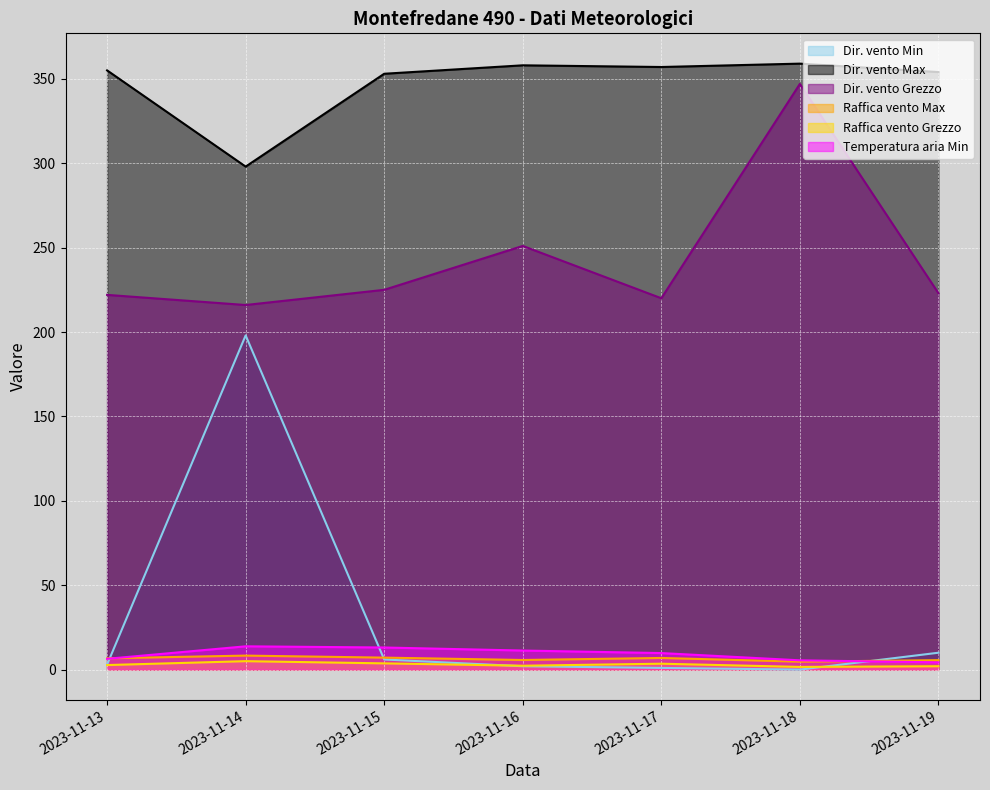

The Dir. vento Max series shows 625.5 at 2023-11-19. True or false?

False